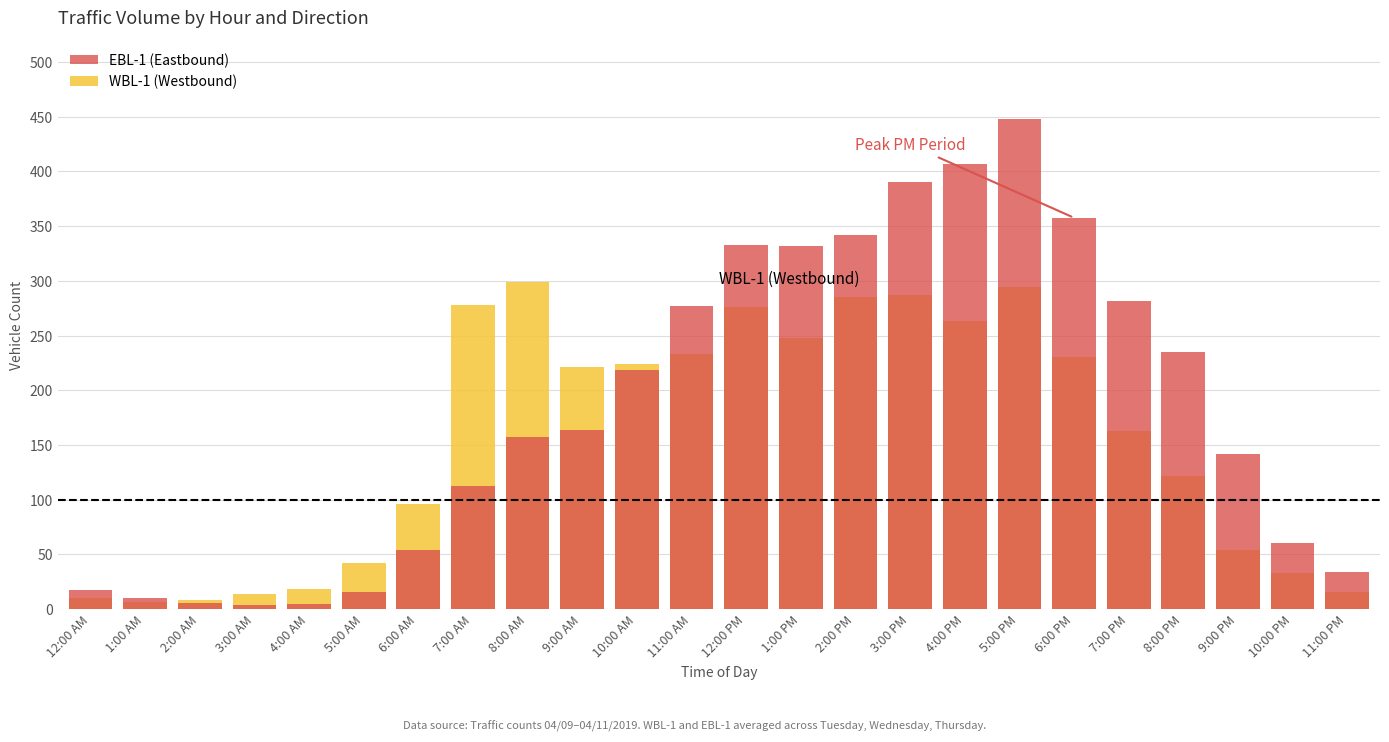

What is the difference between the maximum and second lowest values in the WBL-1 (Westbound) series?

290.3